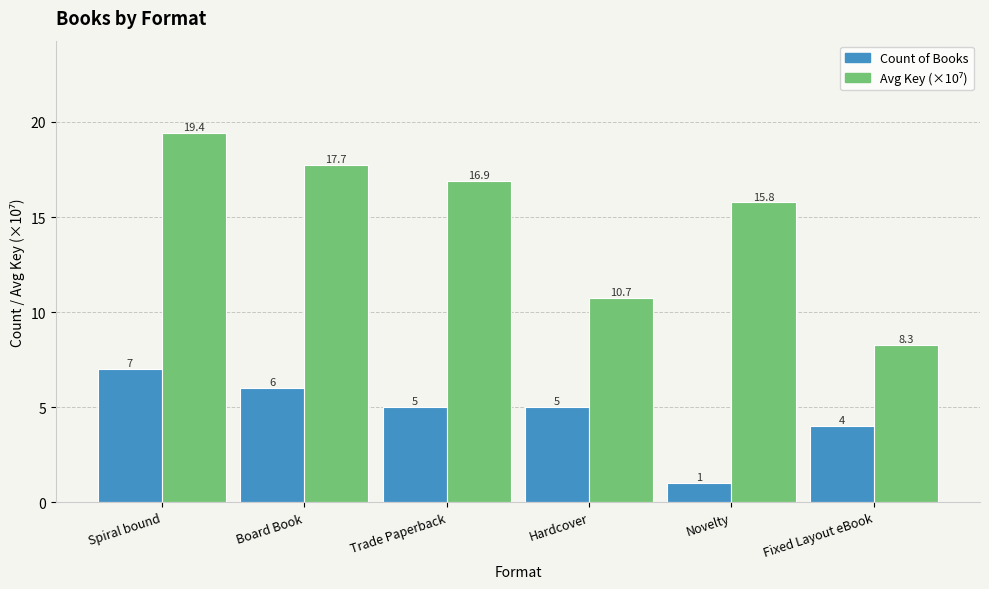

Does the chart contain stacked bars?

No